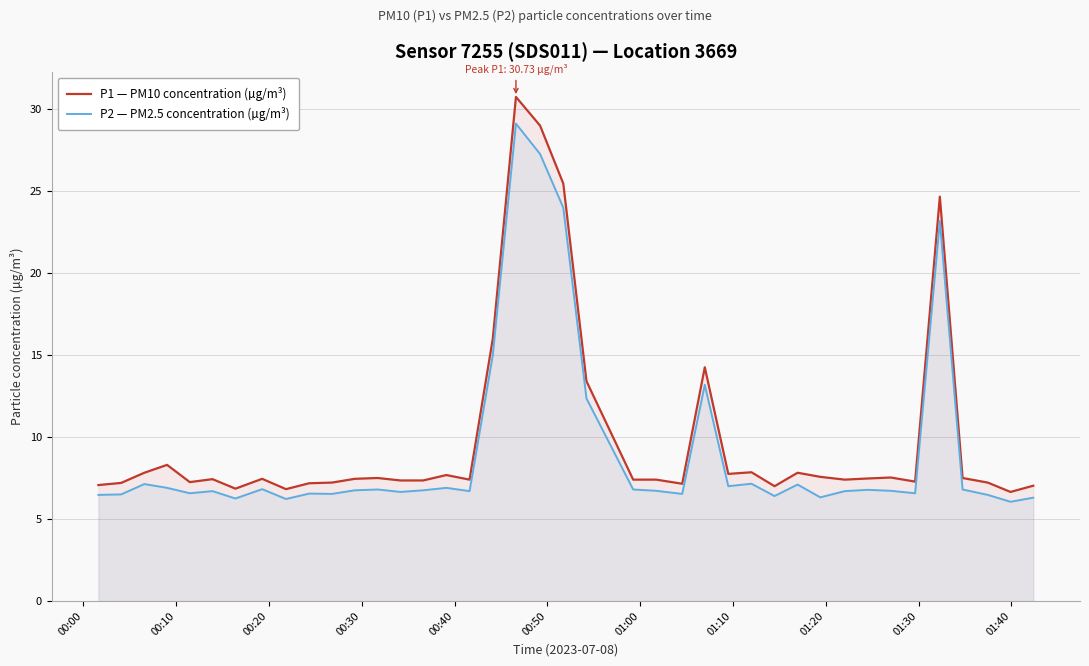

How many interior local peaks does the P2 — PM2.5 concentration (µg/m³) series have?

12